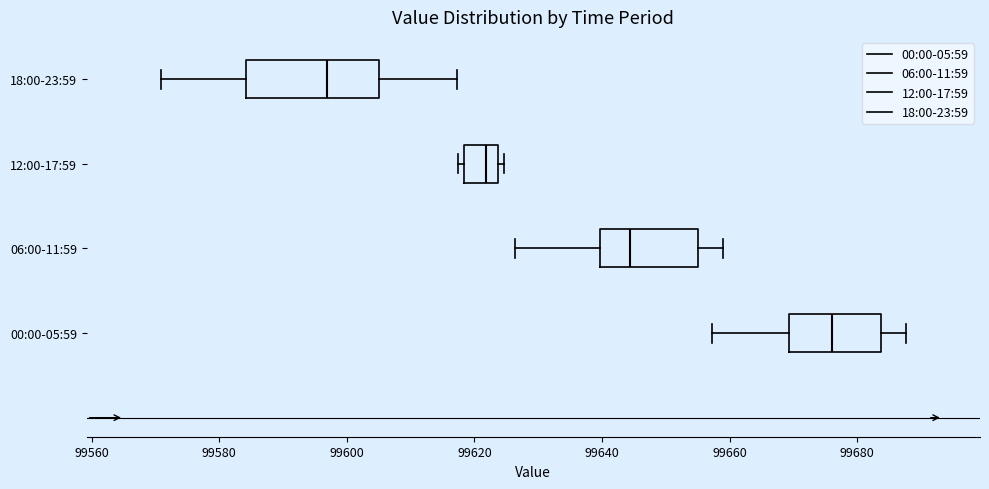

Which box's median line is the furthest to the right?

00:00-05:59